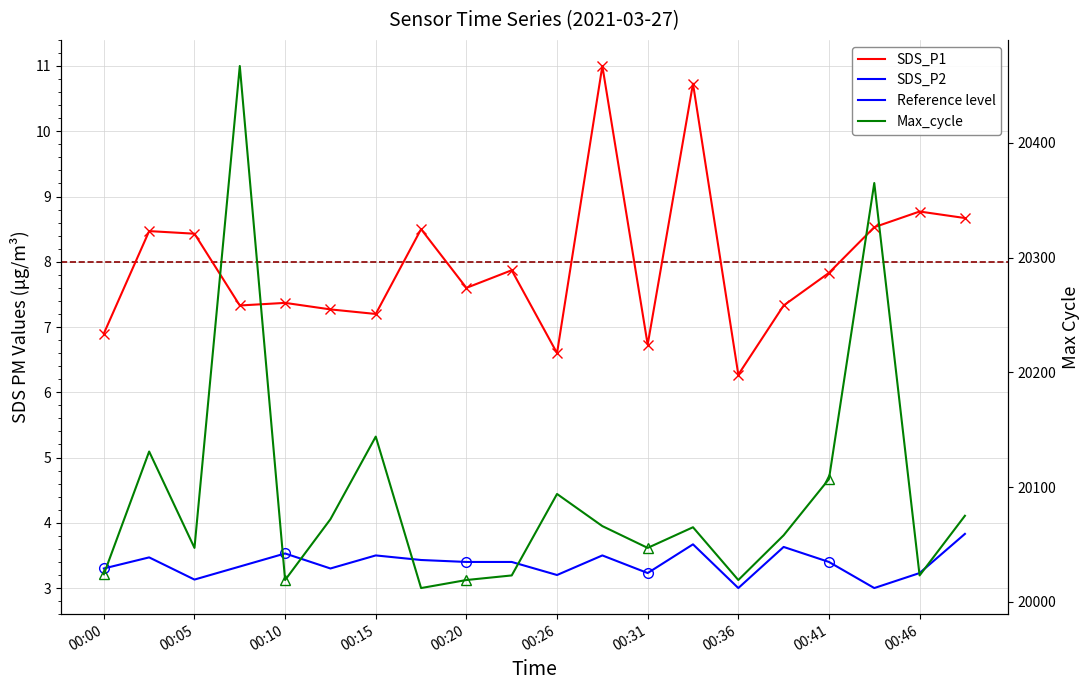

What is the total value across all series at 00:33?

14.4